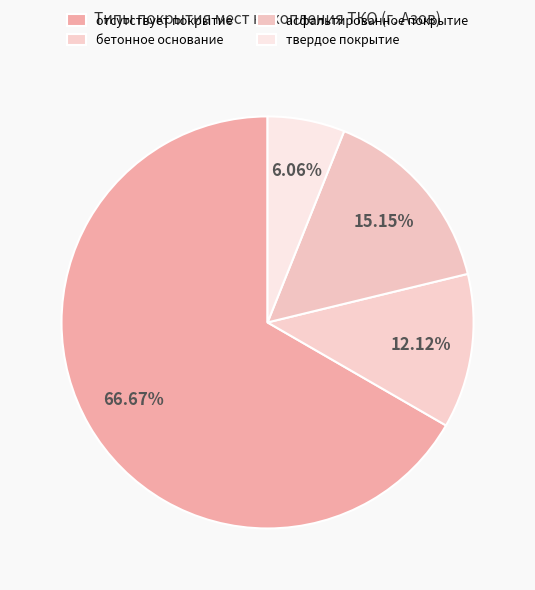

Count the number of slices in the pie.

4